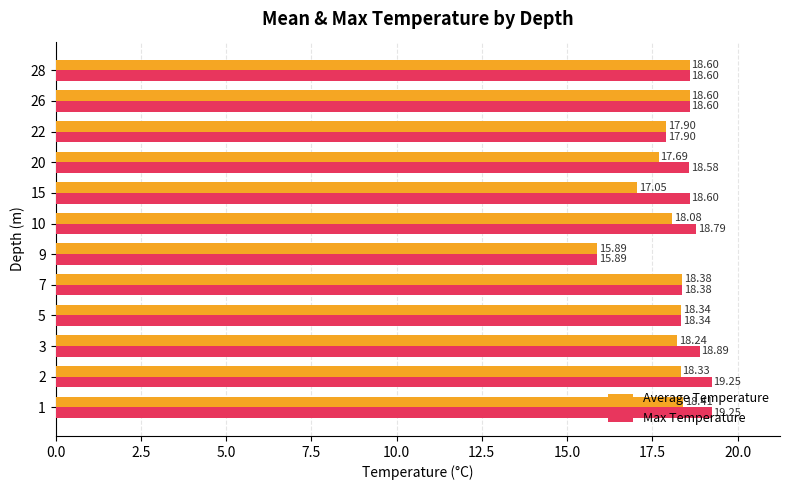

List the series in order of their peak value, highest first.

Max Temperature, Average Temperature